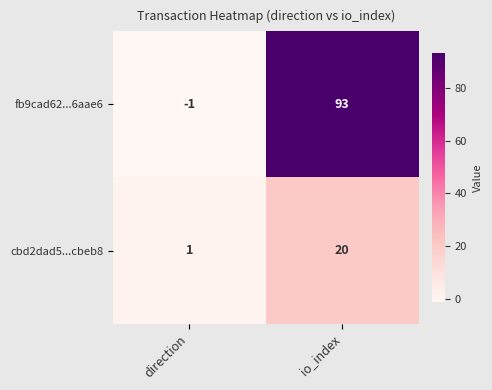

How many categories are shown in the chart?

2